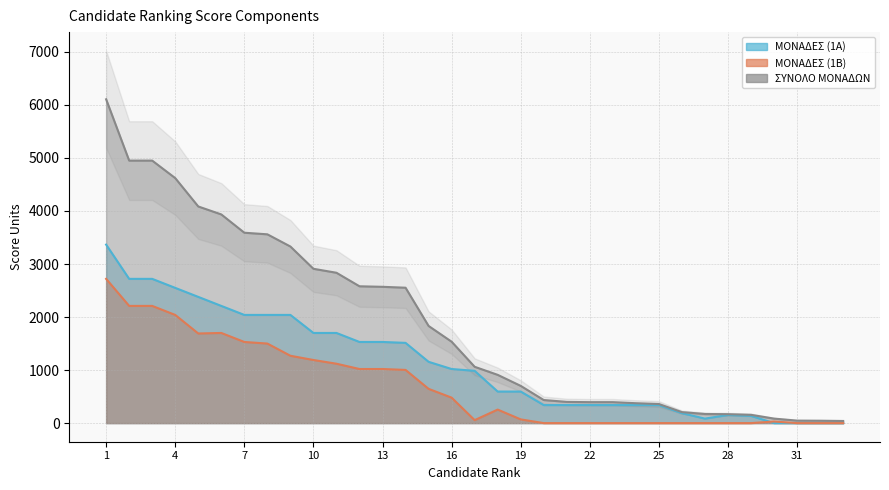

Where is the first local minimum for ΜΟΝΑΔΕΣ (1Α)?

27